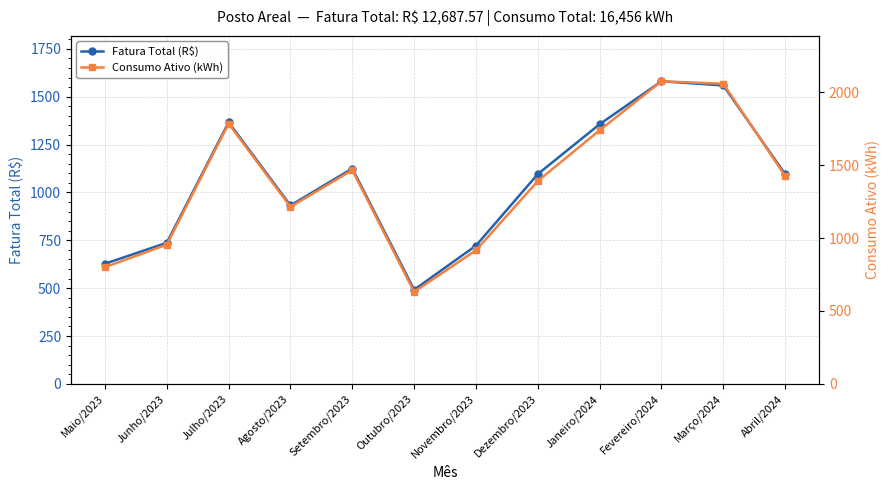

What is the difference between the maximum and second lowest values in the Consumo Ativo (kWh) series?

1275.0